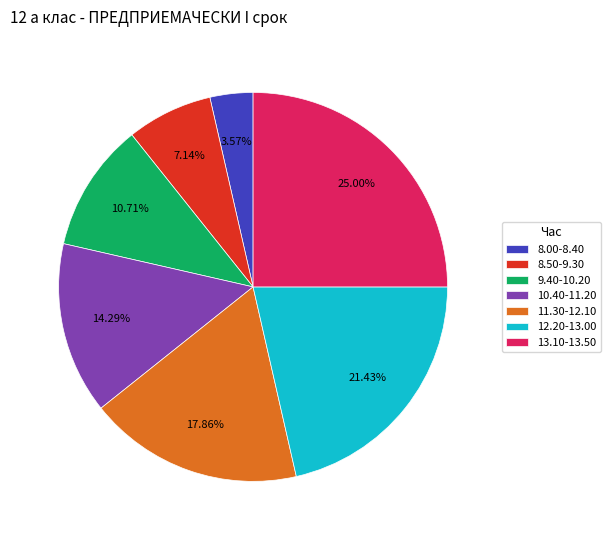

Is it true that 8.50-9.30 is 7% of the pie?

True